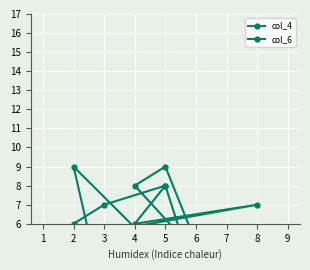

In col_6, how many points are higher than both neighbors (excluding endpoints)?

1